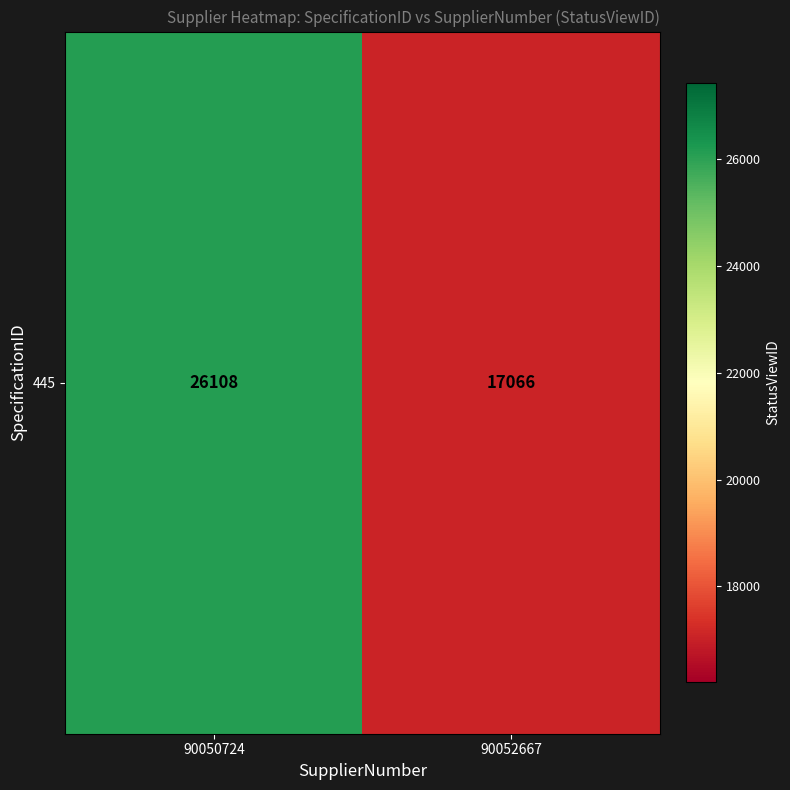

Rank the categories by value from lowest to highest.

90052667, 90050724